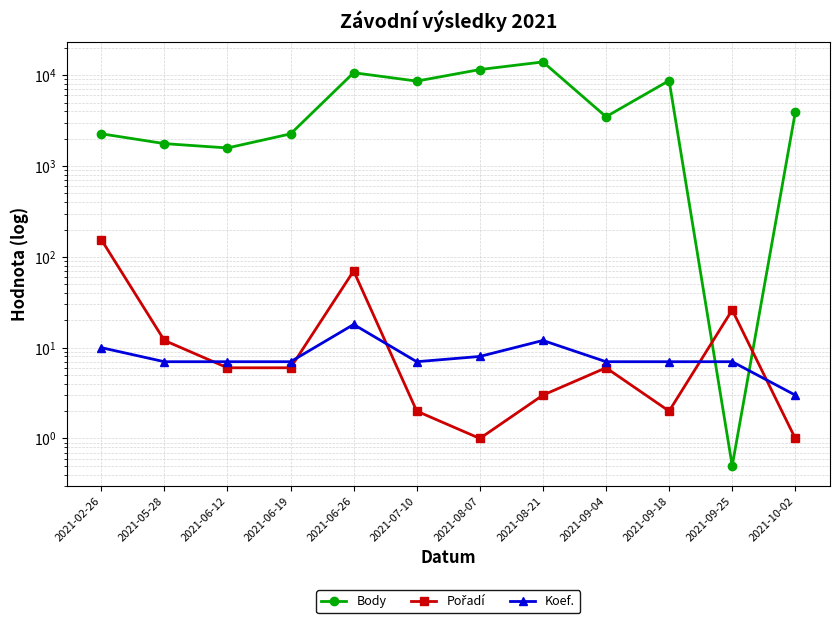

Reading left to right, extract all data points from this chart.

Body: 2021-02-26=2266.0	2021-05-28=1766.0	2021-06-12=1582.0	2021-06-19=2260.0	2021-06-26=10663.0	2021-07-10=8619.0	2021-08-07=11547.0	2021-08-21=14015.0	2021-09-04=3493.0	2021-09-18=8730.0	2021-09-25=0.5	2021-10-02=3915.0
Pořadí: 2021-02-26=155.0	2021-05-28=12.0	2021-06-12=6.0	2021-06-19=6.0	2021-06-26=70.0	2021-07-10=2.0	2021-08-07=1.0	2021-08-21=3.0	2021-09-04=6.0	2021-09-18=2.0	2021-09-25=26.0	2021-10-02=1.0
Koef.: 2021-02-26=10.0	2021-05-28=7.0	2021-06-12=7.0	2021-06-19=7.0	2021-06-26=18.0	2021-07-10=7.0	2021-08-07=8.0	2021-08-21=12.0	2021-09-04=7.0	2021-09-18=7.0	2021-09-25=7.0	2021-10-02=3.0